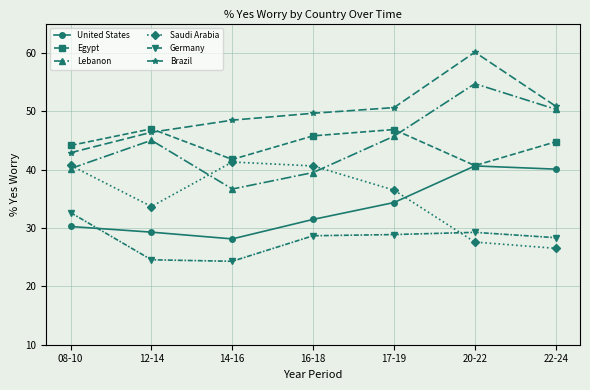

What is the label of the 3rd point from the right?

17-19